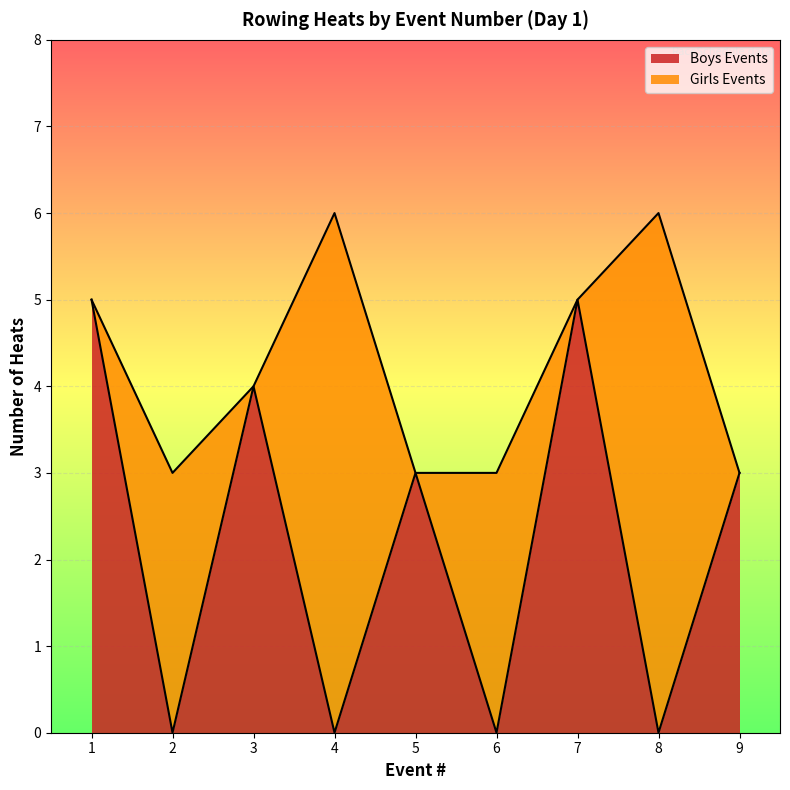

The Boys Events series shows 3 at 4. True or false?

False